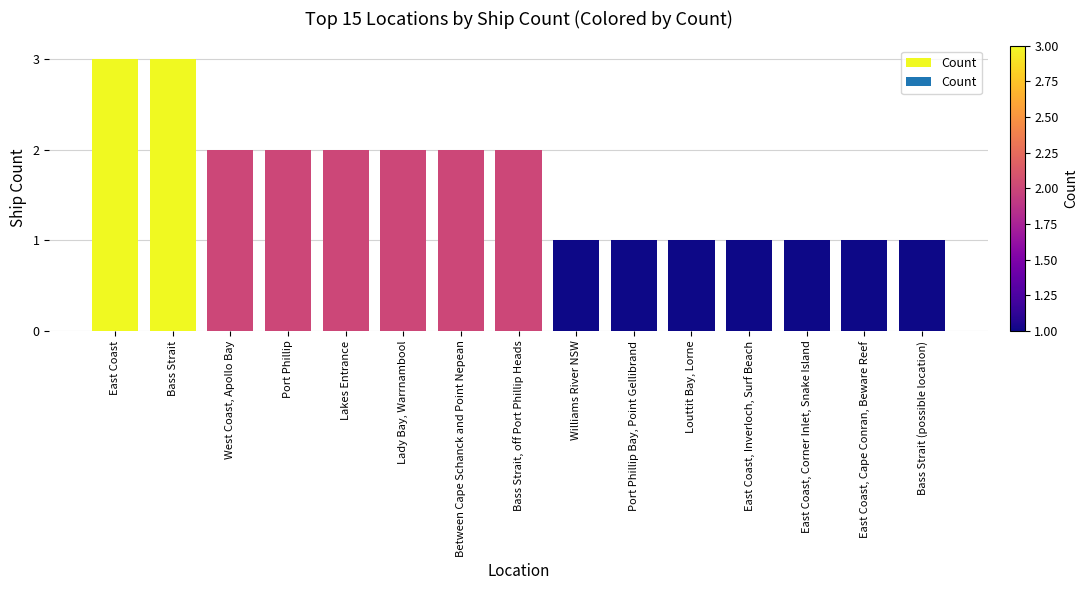

What is the minimum value shown in the chart?

1